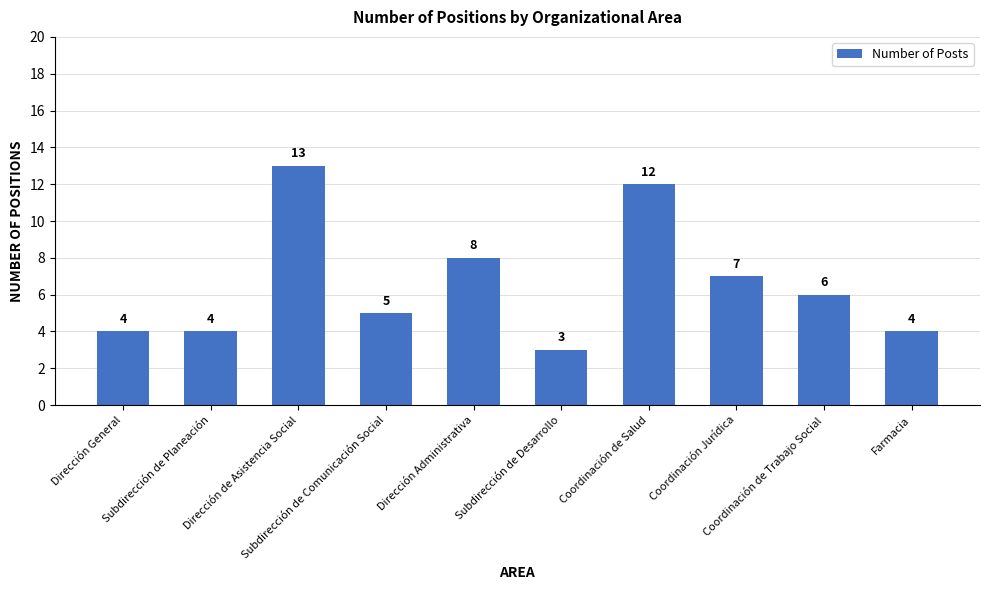

The value at Dirección Administrativa is 8. True or false?

True